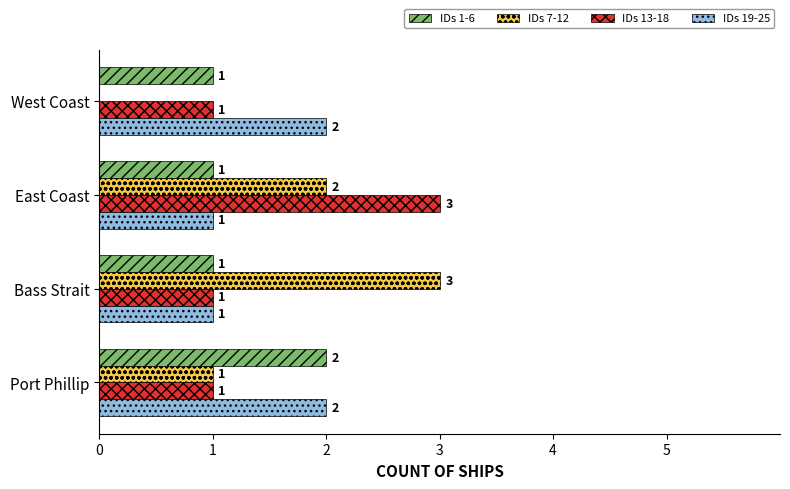

What are all the series names shown in the legend?

IDs 1-6, IDs 7-12, IDs 13-18, IDs 19-25